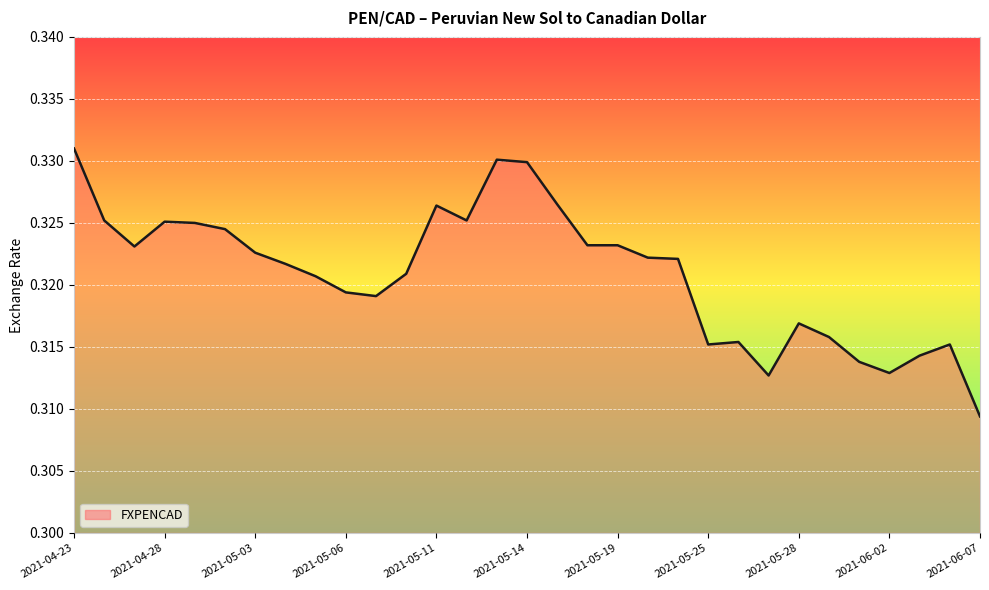

At which category does the chart reach its peak across all series?

2021-04-23